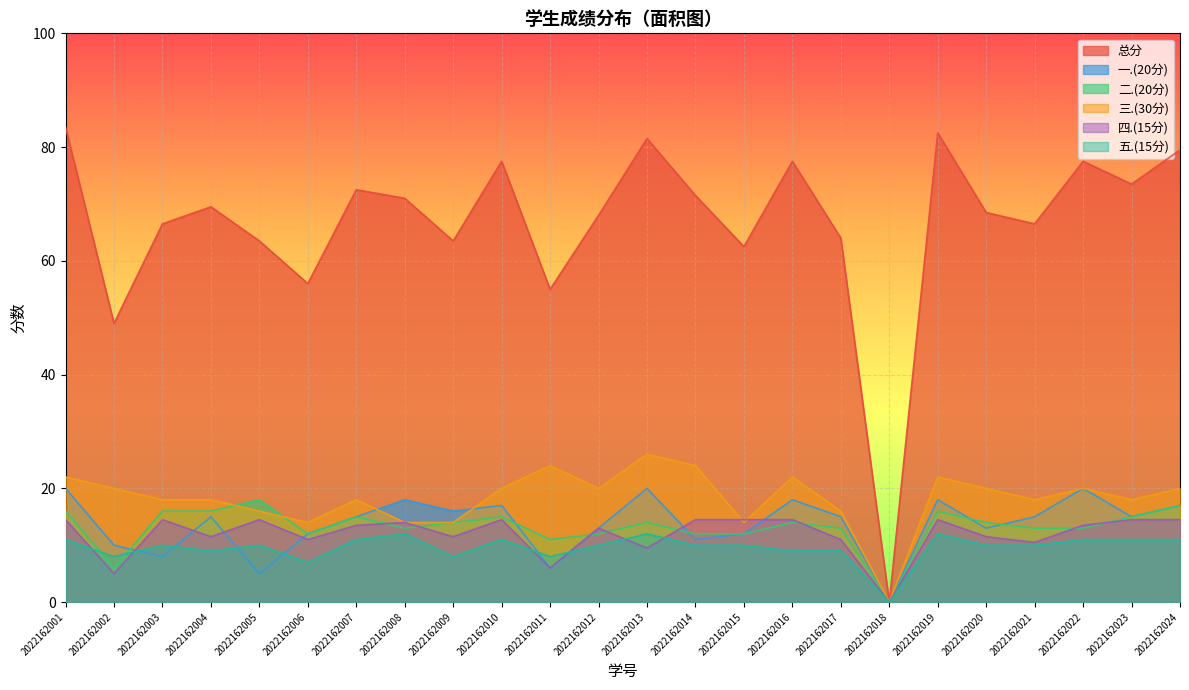

Which category has the lowest value across all series?

2022162018